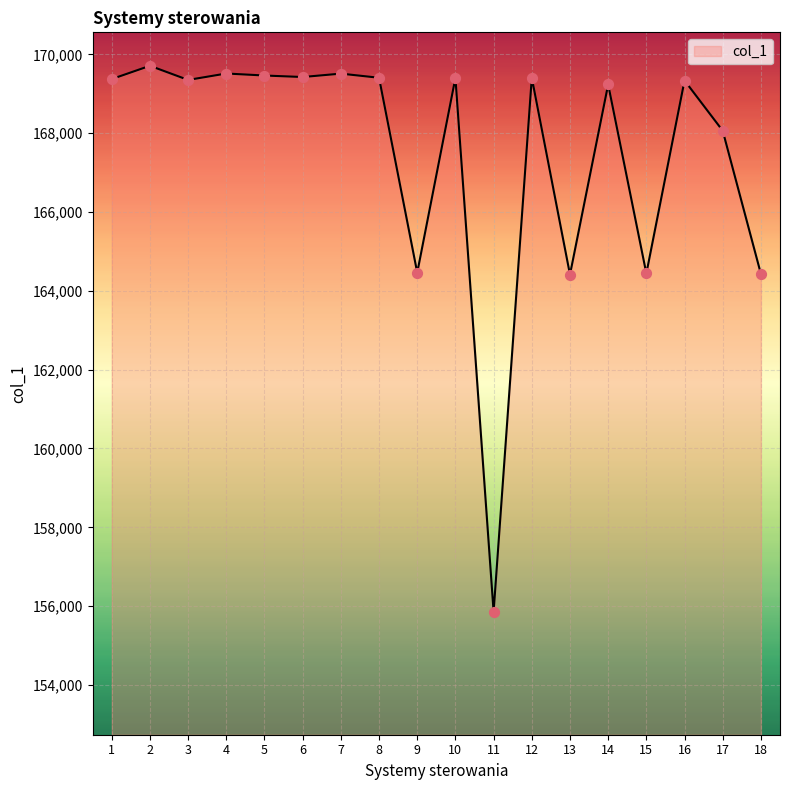

What is the change in value from 8 to 13?

-4992